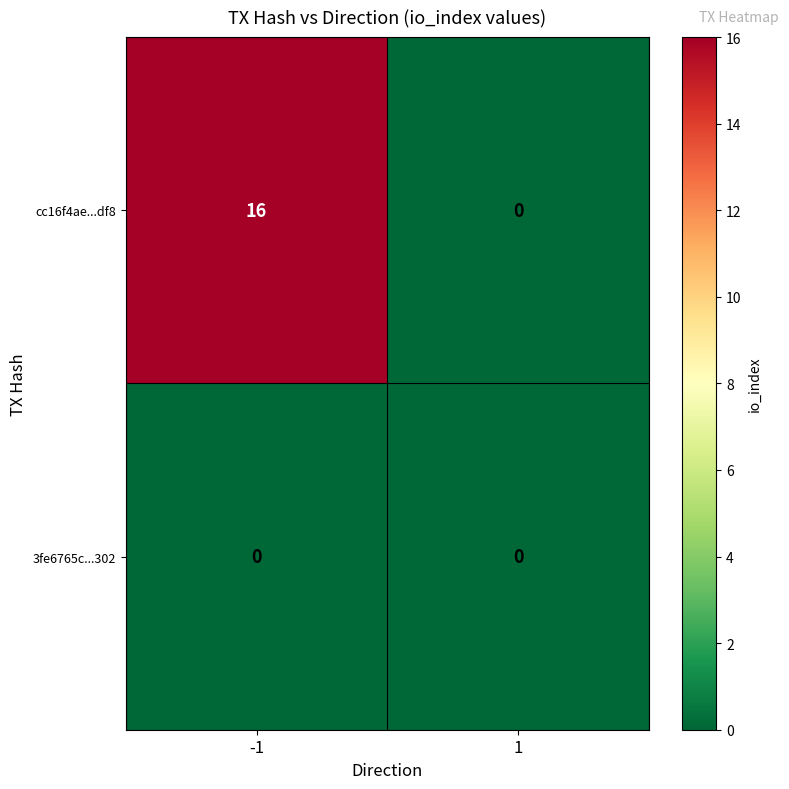

Which series has the largest range (max minus min)?

cc16f4ae...df8